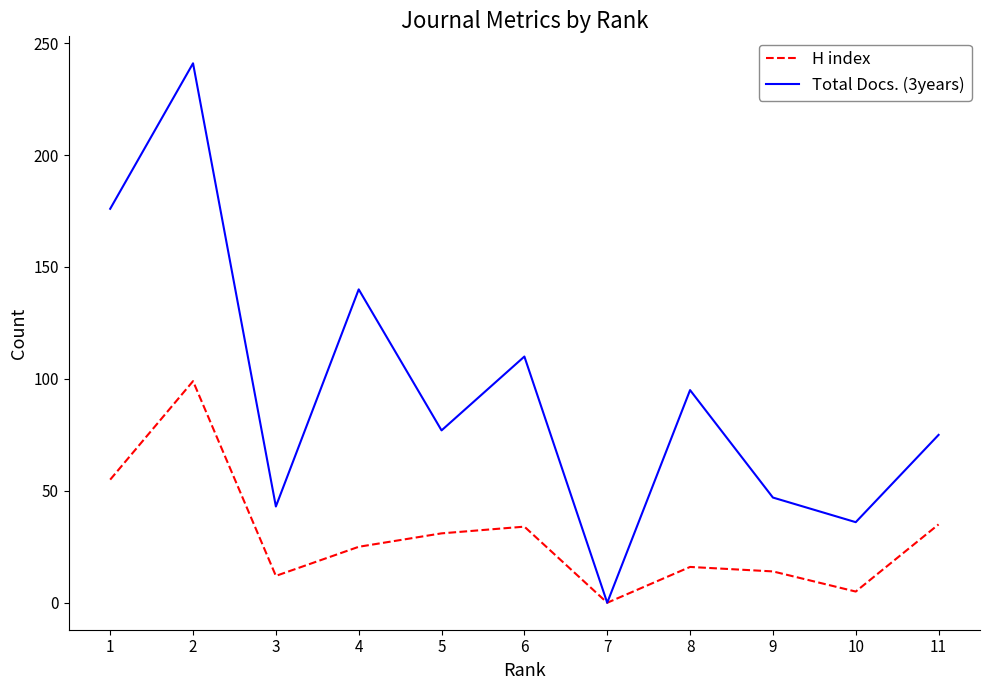

Does the chart display data point markers on the line(s)?

No